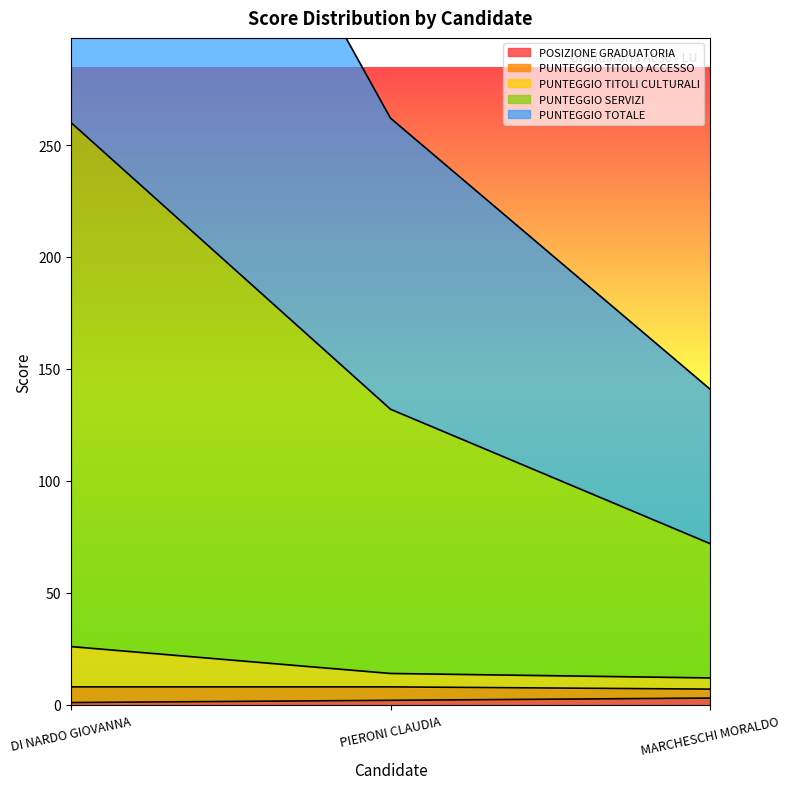

What is the sum of all PUNTEGGIO TOTALE values?

464